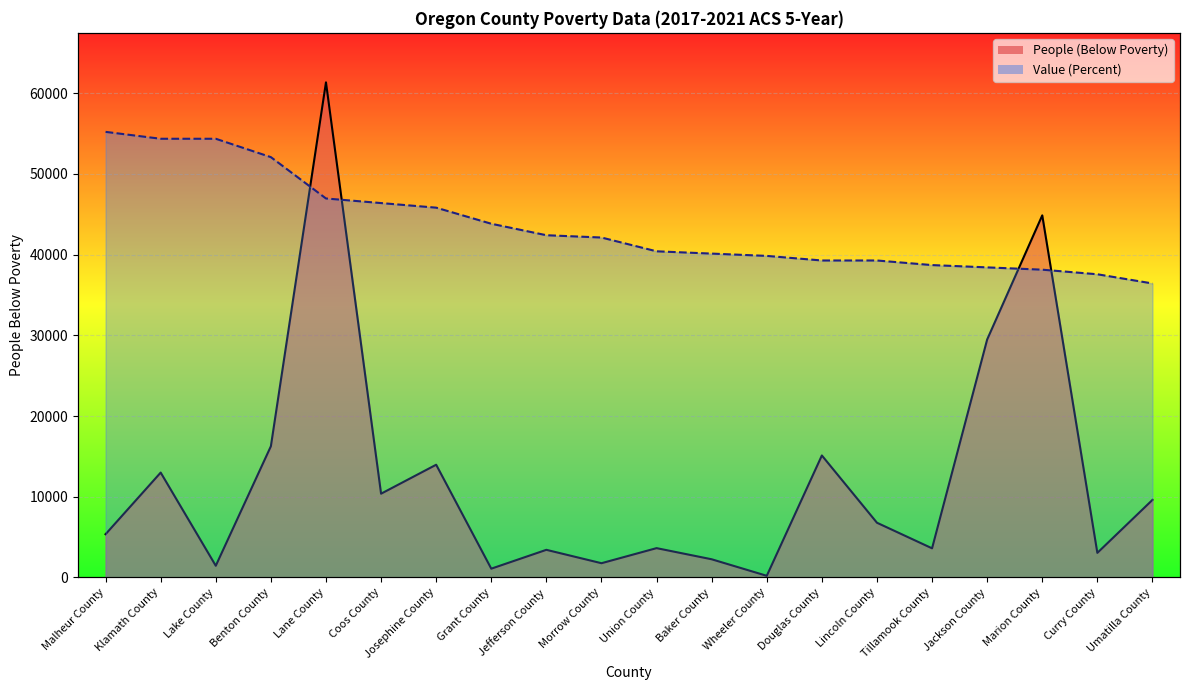

Between Tillamook County and Umatilla County, which series saw the biggest shift?

People (Below Poverty)